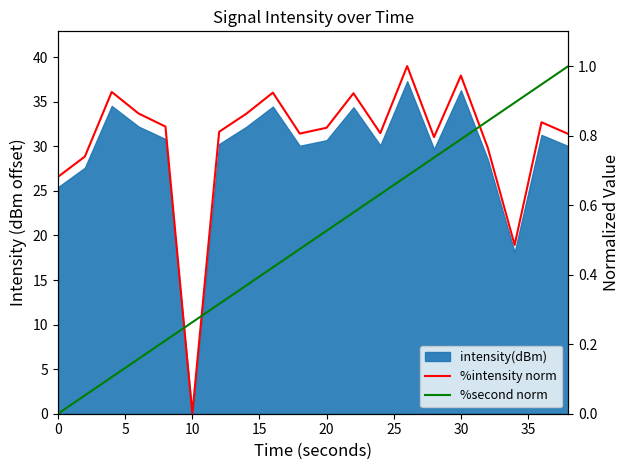

After their last crossing, which series has the higher values: %second norm or %intensity norm?

%second norm